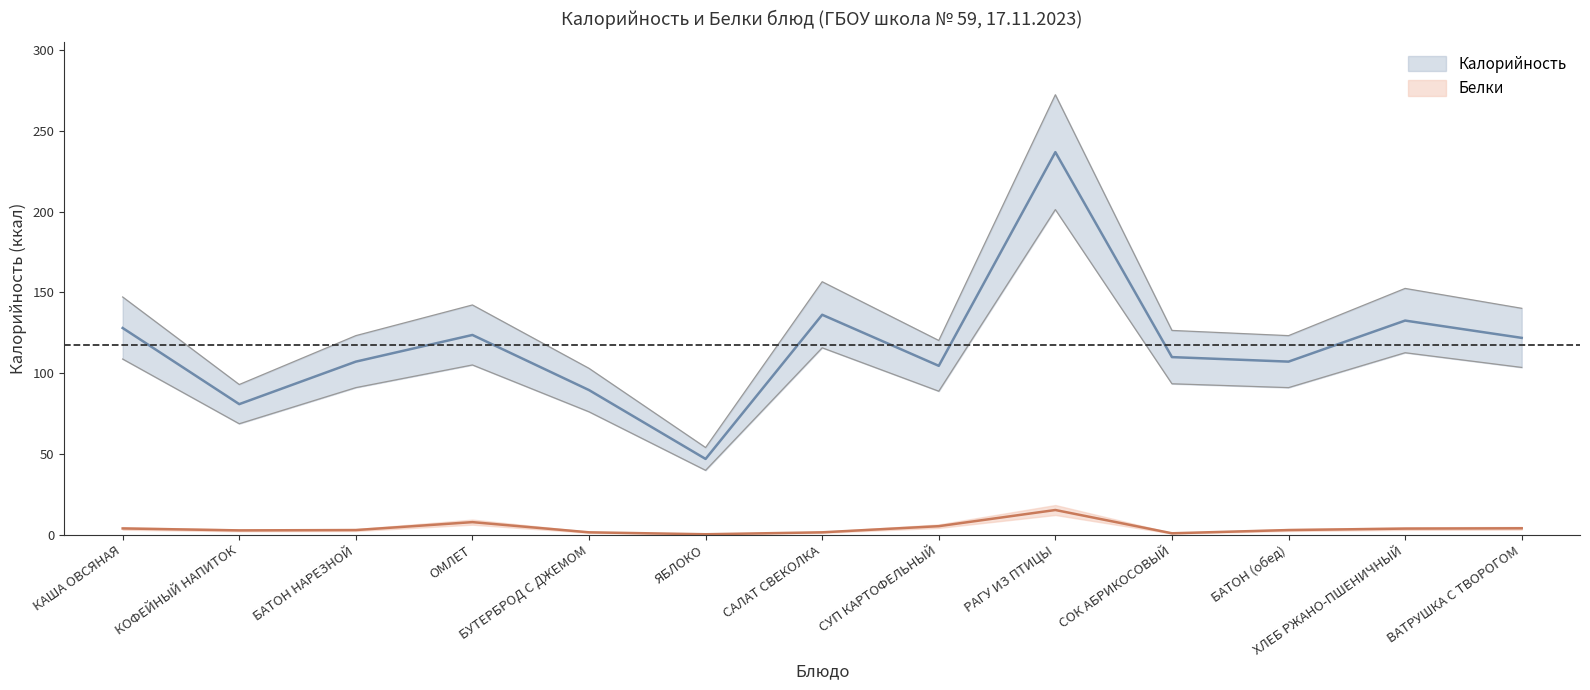

What is the difference between the second highest and minimum values in the Белки series?

7.5